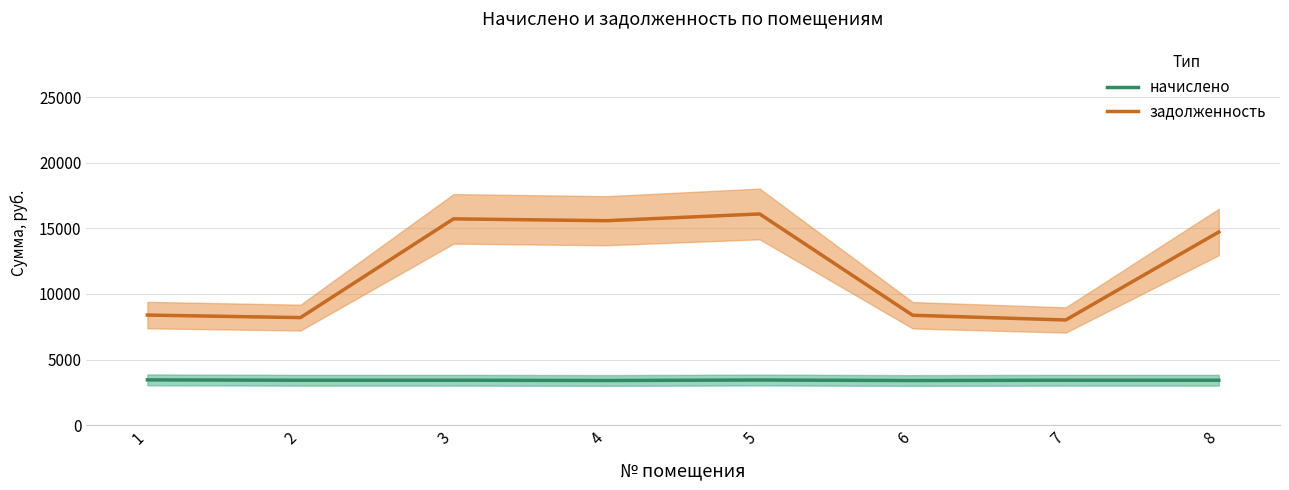

Does the chart have visible grid lines?

Yes